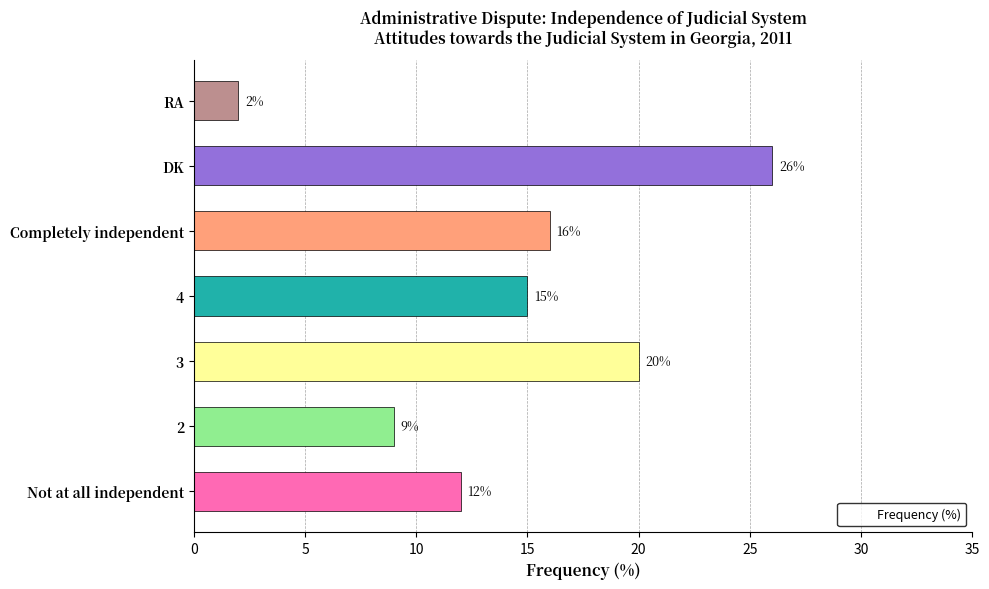

List the labels in order of value, smallest first.

RA, 2, Not at all independent, 4, Completely independent, 3, DK